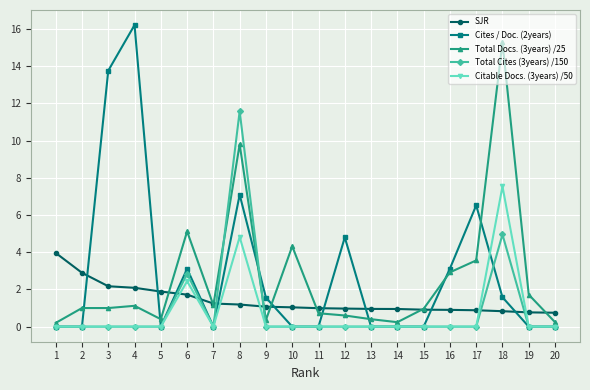

What is the value of the Total Docs. (3years) /25 point at the 16th from the left?

2.9